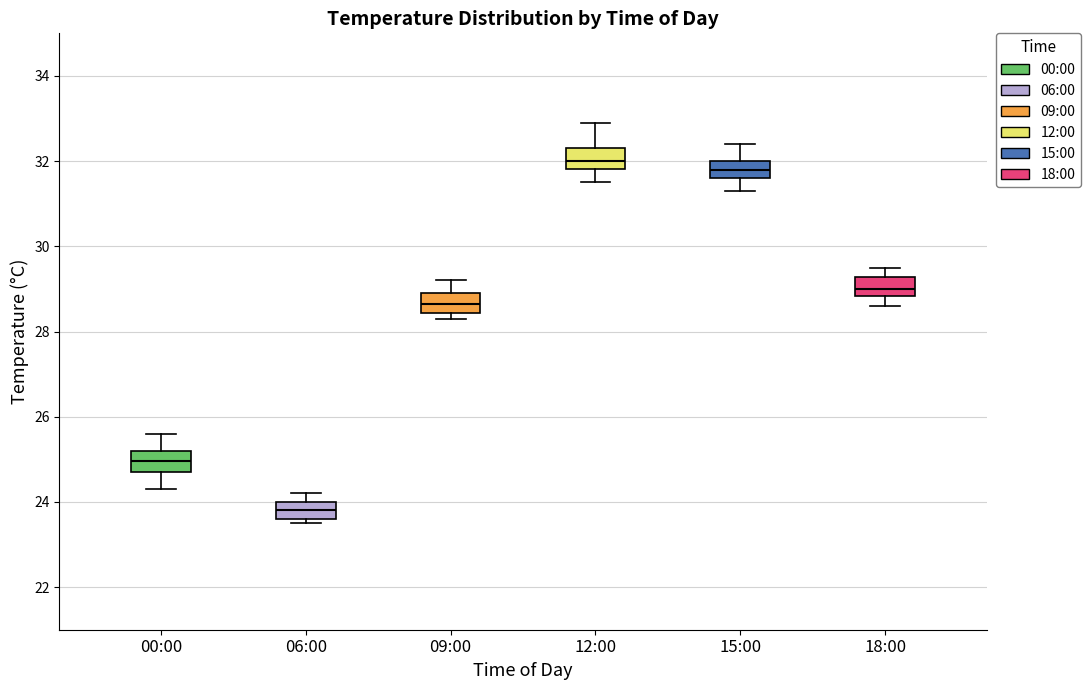

Reading left to right, transcribe this box plot: for each box, give where its median line is, the range the box spans, and where its two whiskers end, as read against the y-axis. The values are not printed on the chart, so give them approximately, as read against the axis.

00:00: median 25.0, box 24.8 to 25.2, whiskers 24.4 to 25.6
06:00: median 23.8, box 23.6 to 24.0, whiskers 23.6 (just below the box's lower edge) to 24.2
09:00: median 28.6, box 28.4 to 29.0, whiskers 28.4 (just below the box's lower edge) to 29.2
12:00: median 32.0, box 31.8 to 32.4, whiskers 31.6 to 33.0
15:00: median 31.8, box 31.6 to 32.0, whiskers 31.4 to 32.4
18:00: median 29.0, box 28.8 to 29.2, whiskers 28.6 to 29.6